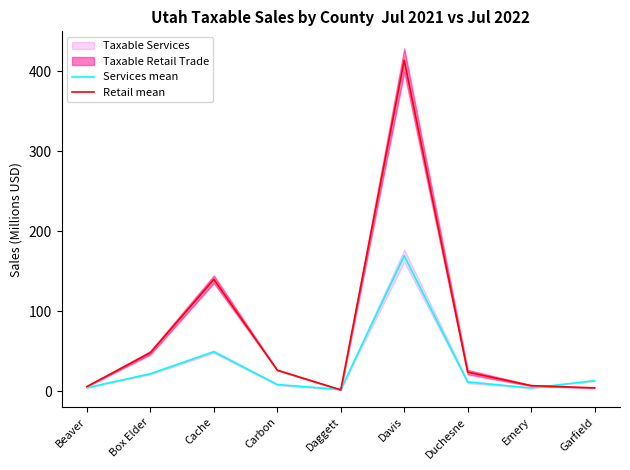

Which category has the highest value across all series?

Davis